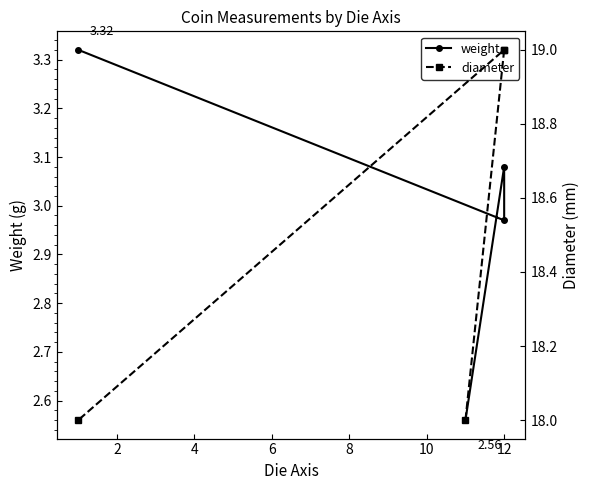

Where is the first local maximum for weight?

12